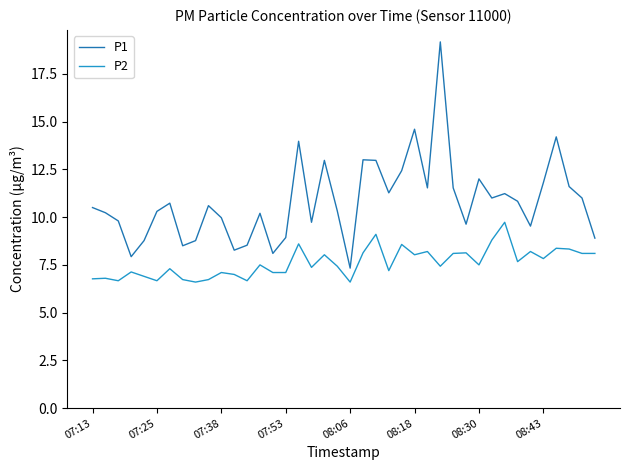

True or false: P1 and P2 intersect in this chart.

False